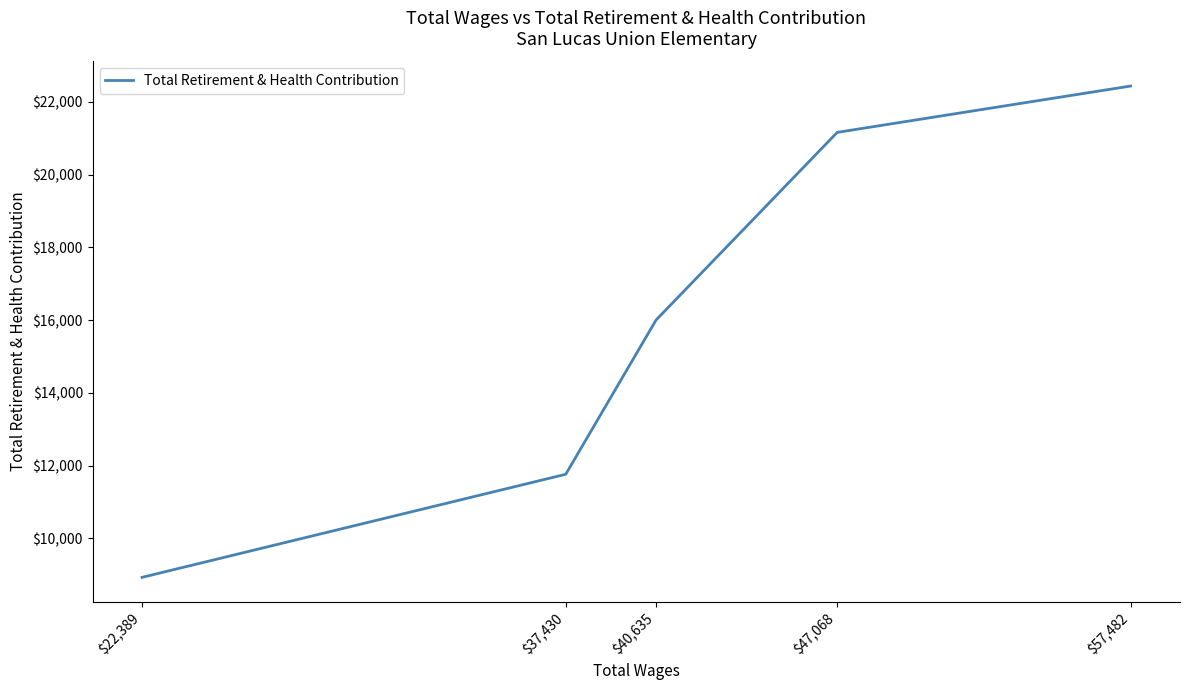

How many lines are shown in the chart?

1